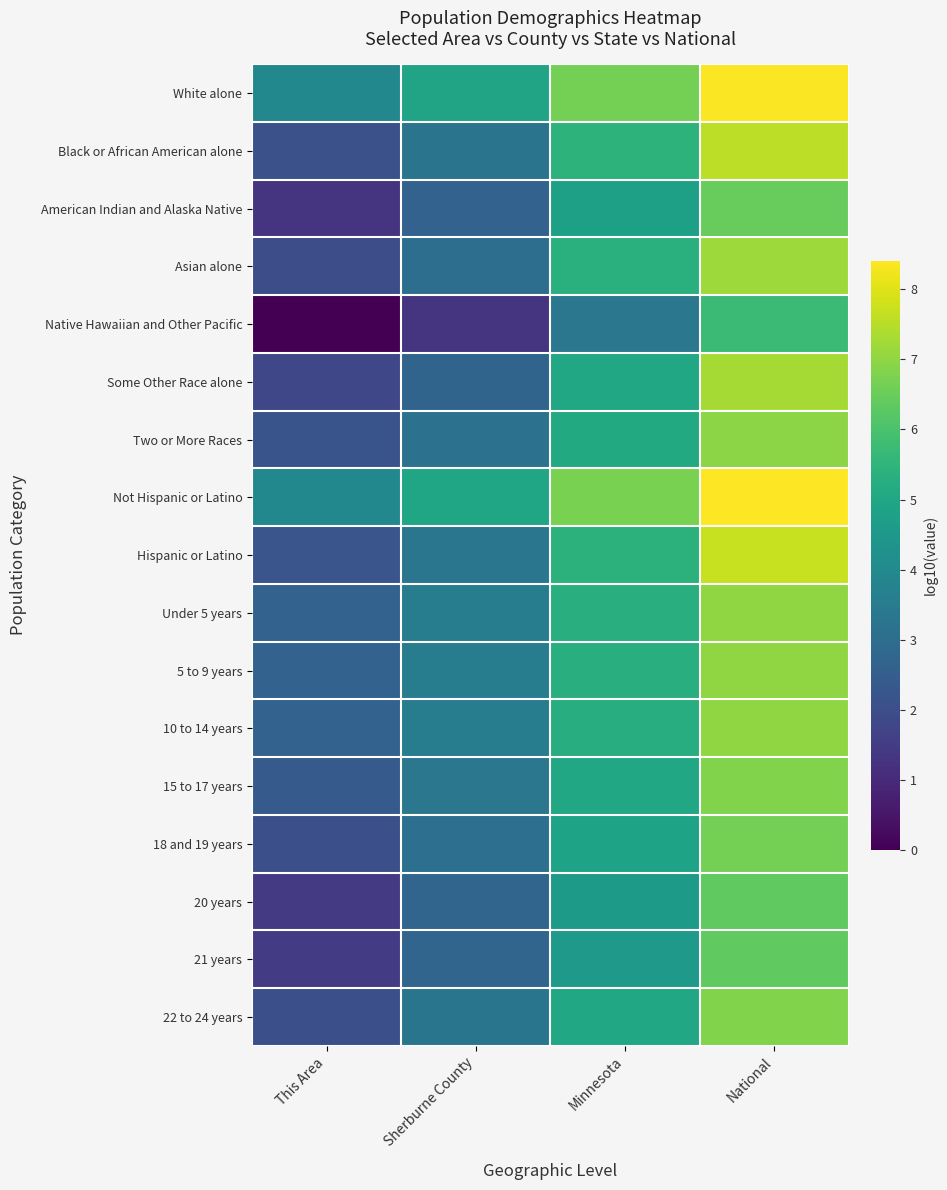

Which series has the widest spread of values?

Native Hawaiian and Other Pacific